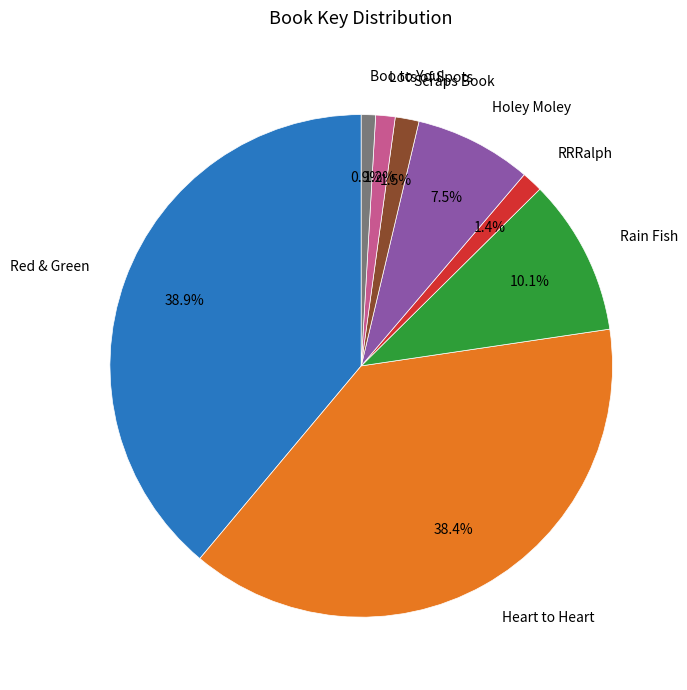

Approximately how many times larger is the value at Rain Fish compared to Boo to You!?

11.0